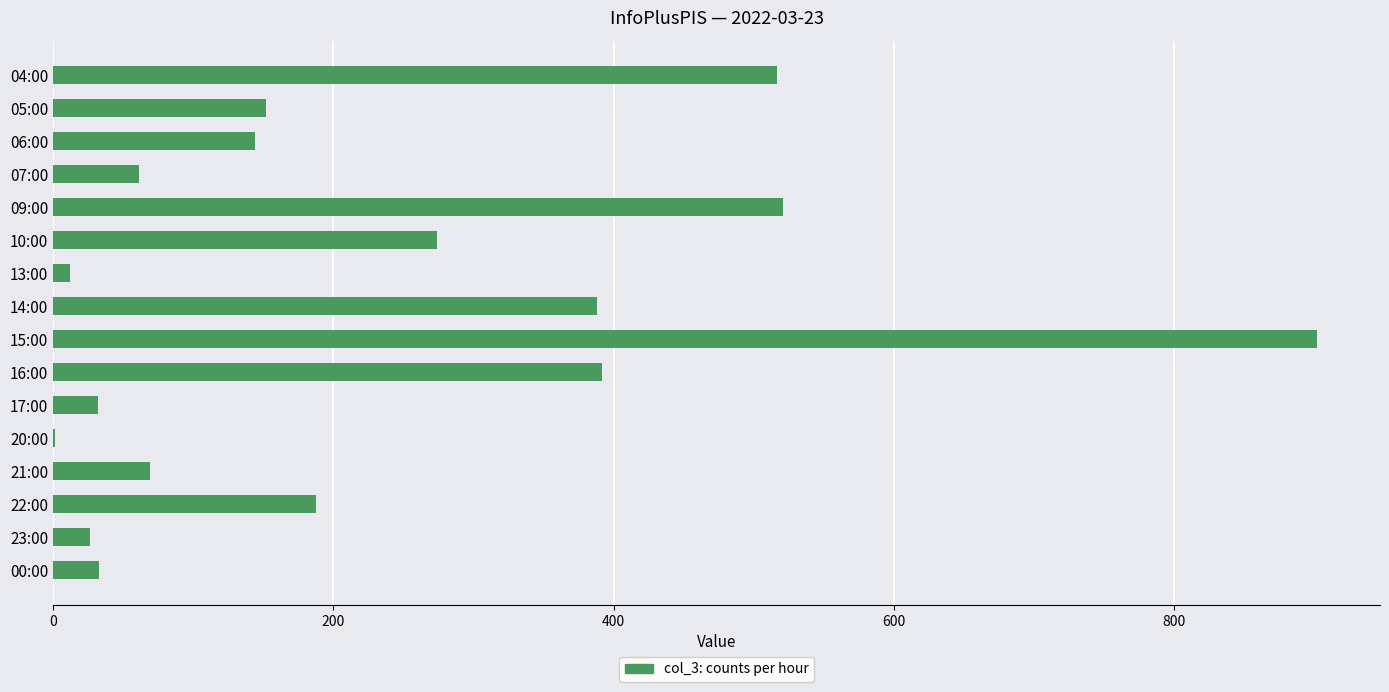

How many data points does each series have?

16